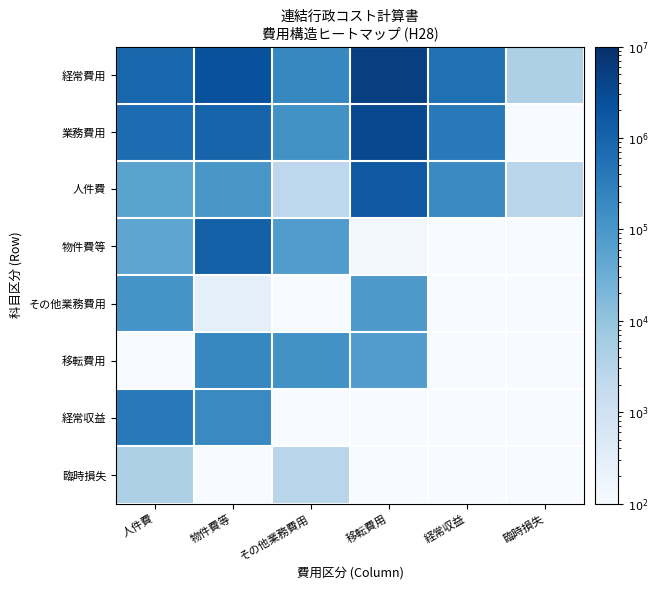

Between 移転費用 and その他業務費用, which is larger?

移転費用